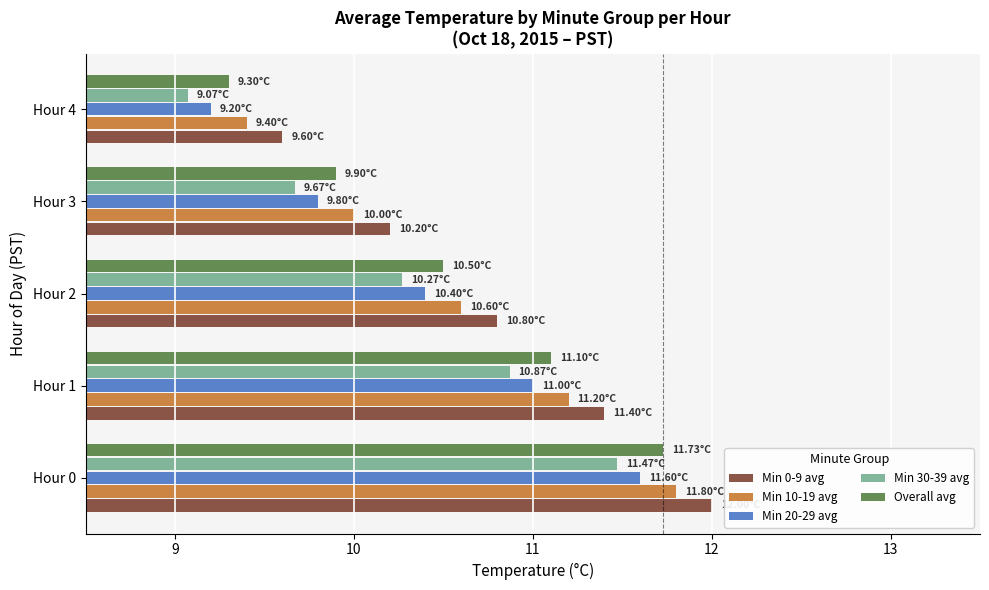

List the series in order of their peak value, lowest first.

Min 30-39 avg, Min 20-29 avg, Overall avg, Min 10-19 avg, Min 0-9 avg